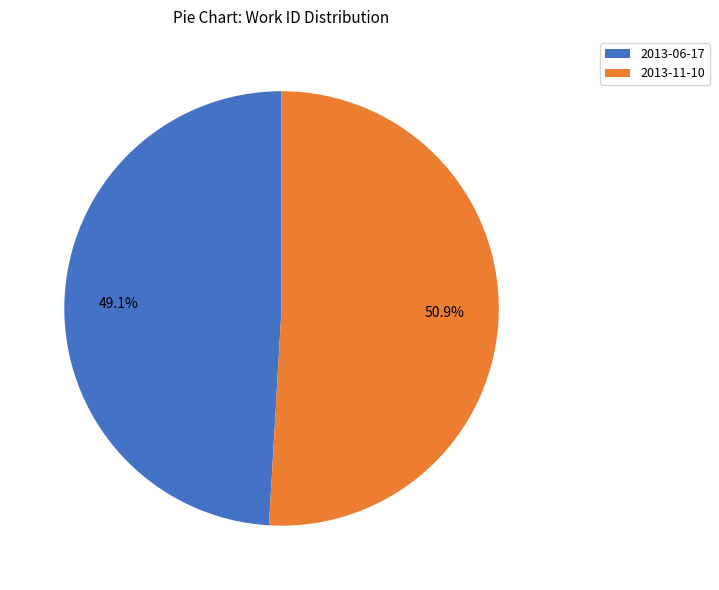

What is the ratio of the value at 2013-11-10 to the value at 2013-06-17?

1.0